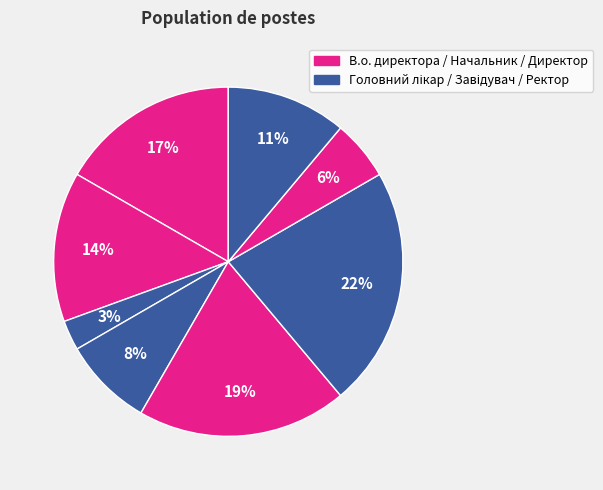

Count the number of slices in the pie.

8